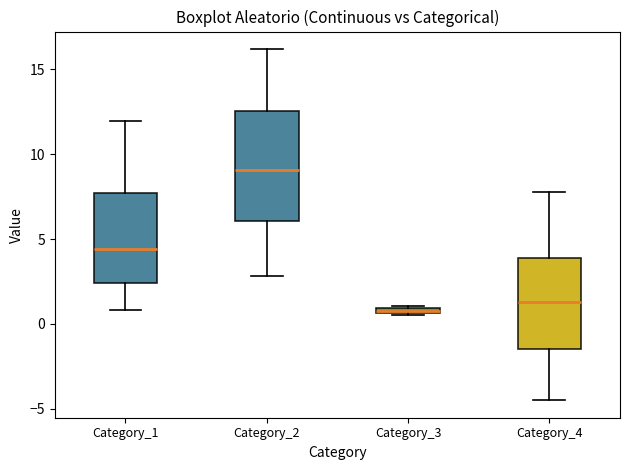

Where is the upper edge of the box for Category_3 on the y-axis? The values are not printed on the chart, so give them approximately, as read against the axis.

1.0